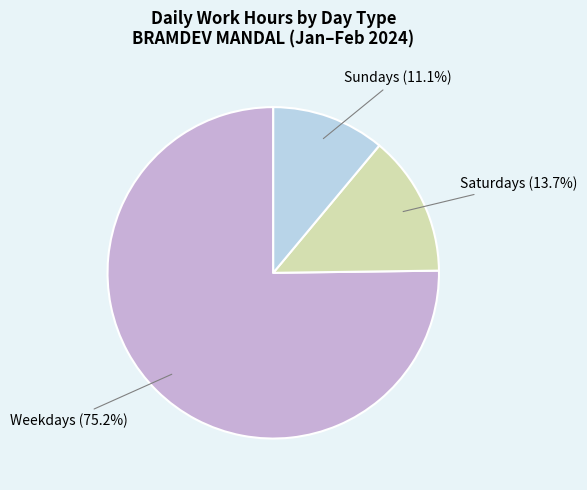

Is there any slice that represents more than half of the pie?

Yes